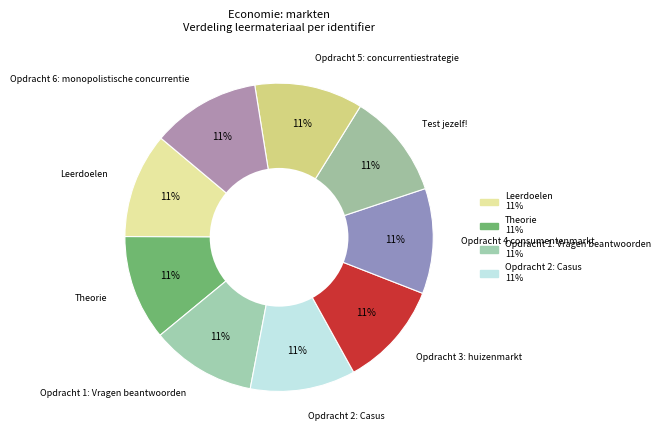

What is the ratio of the value at Opdracht 4 consumentenmarkt to the value at Opdracht 3: huizenmarkt?

1.0